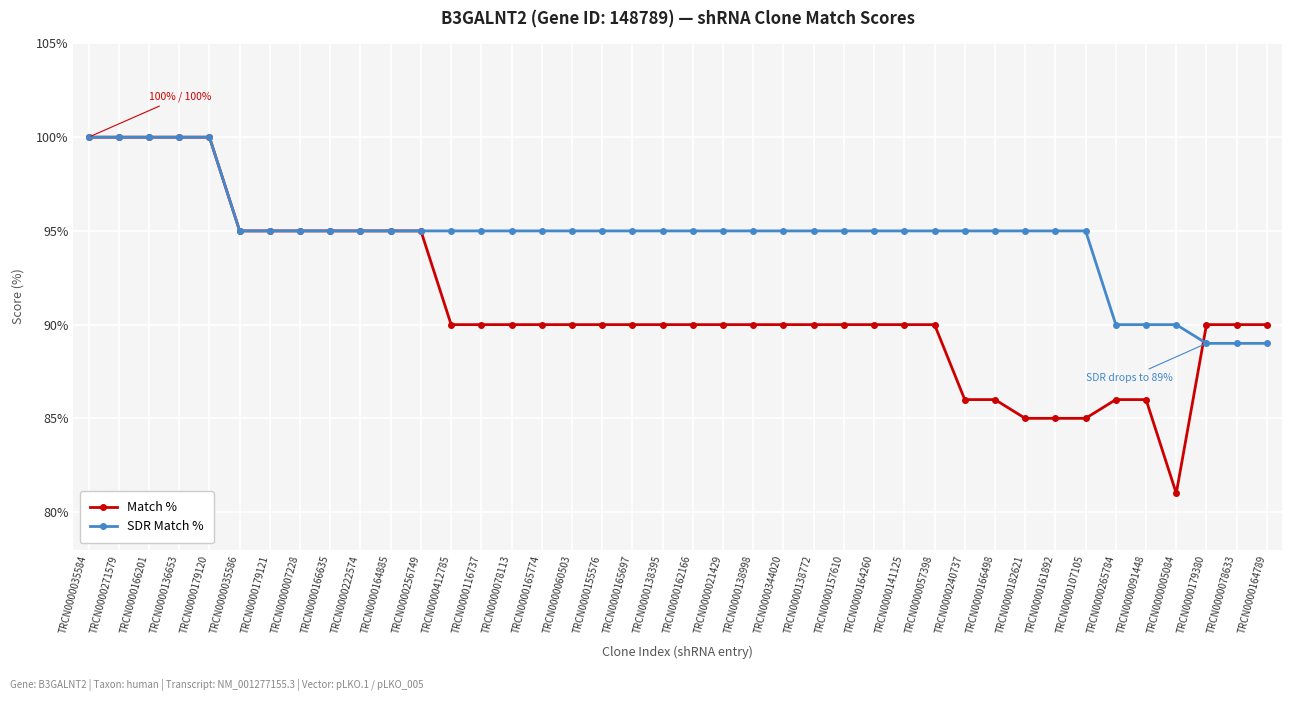

What is the difference between the second highest and second lowest values in the SDR Match % series?

11